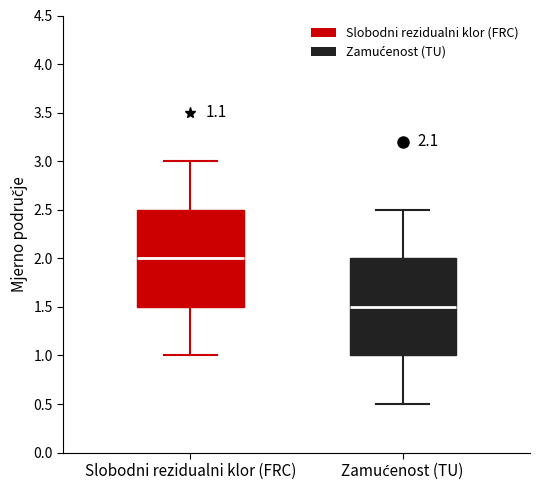

Where does the median line of the box for Zamućenost (TU) sit on the y-axis? The values are not printed on the chart, so give them approximately, as read against the axis.

1.5